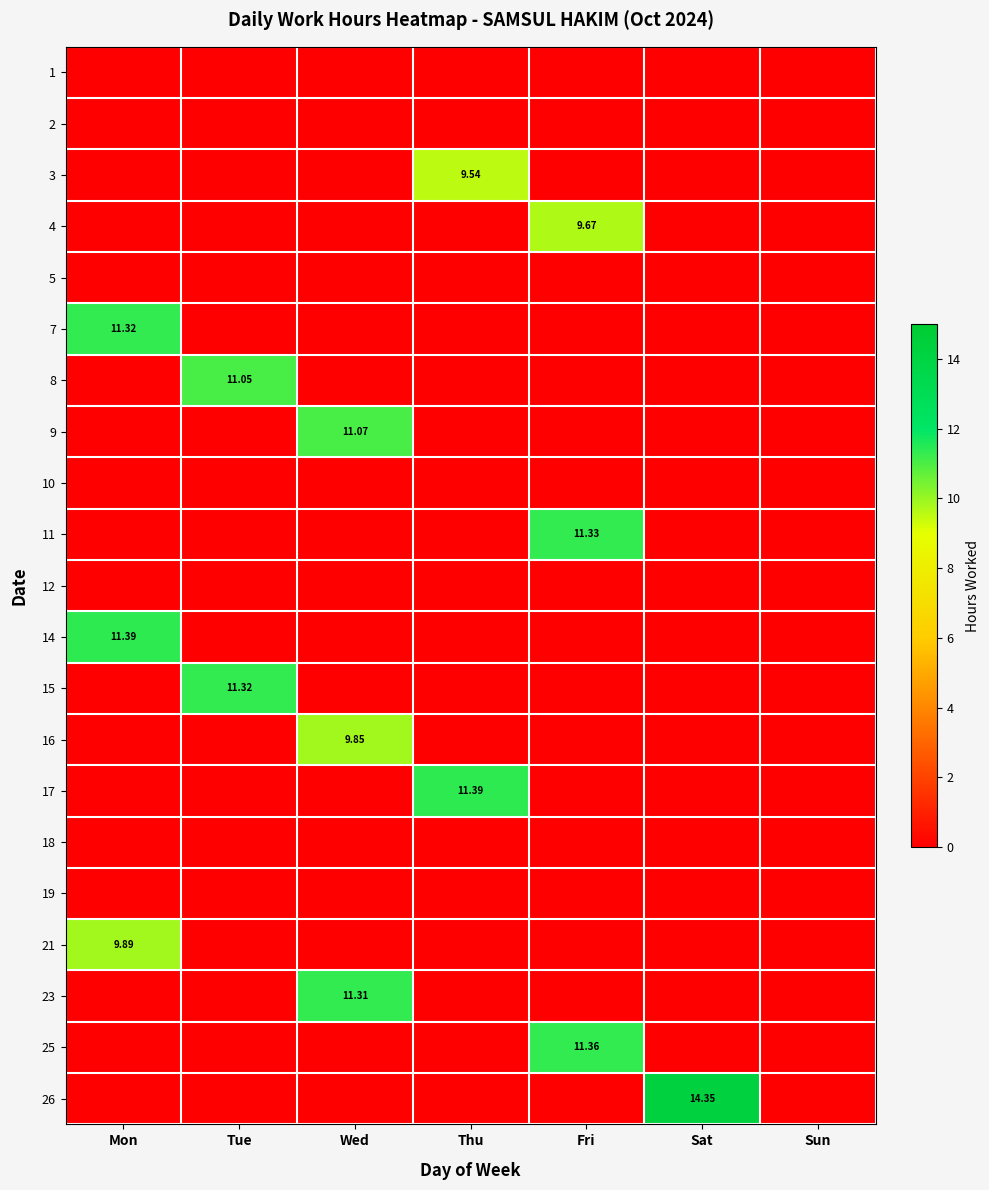

Is it true that 8 equals 11.1 at Tue?

True